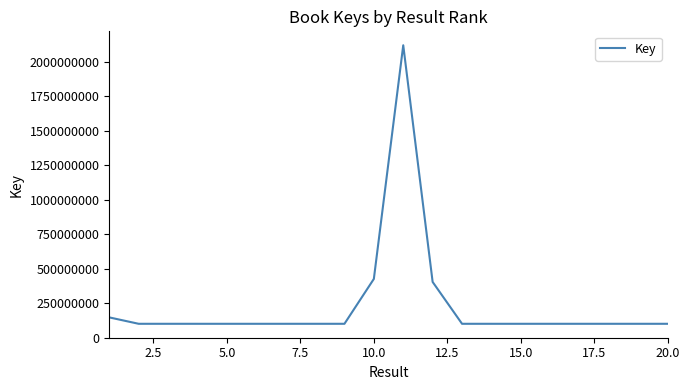

What is the difference between the maximum and minimum values?

2017437201